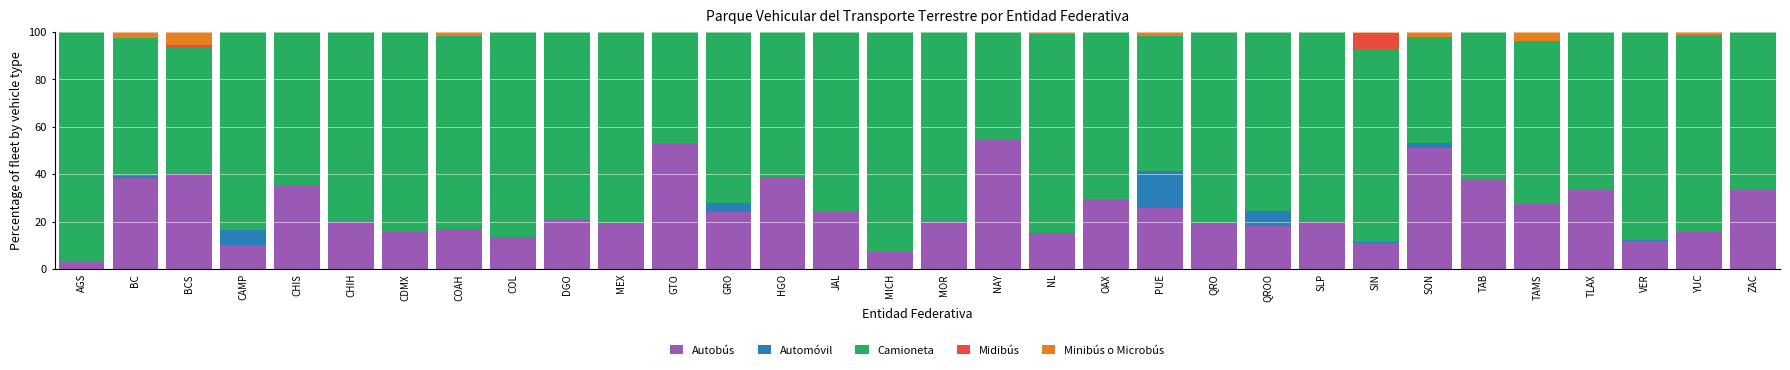

What is the total value across all series at ZAC?

100.0